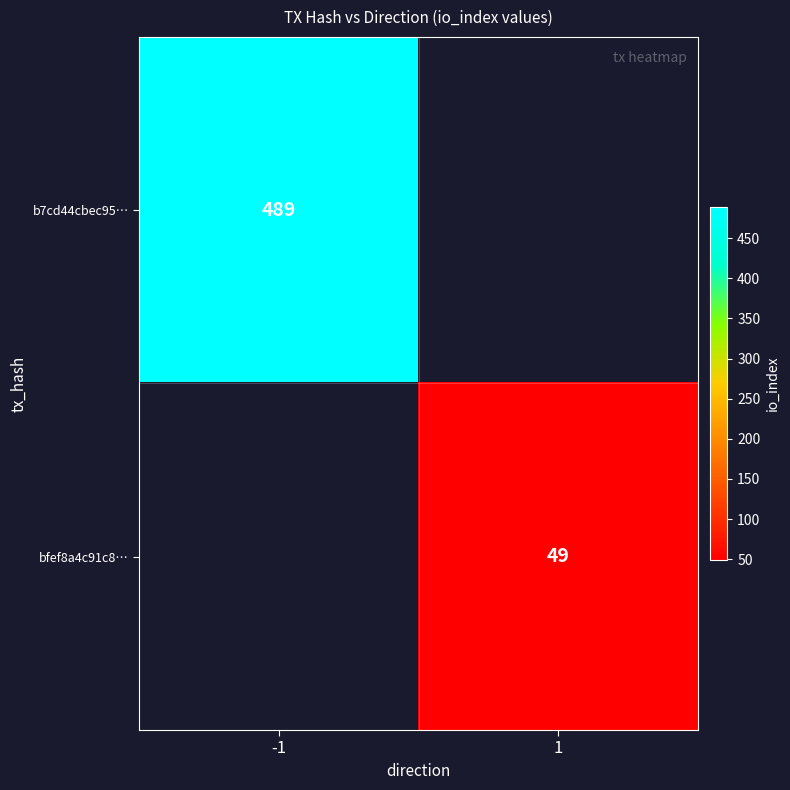

Is it true that bfef8a4c91c8… equals 74 at 1?

False